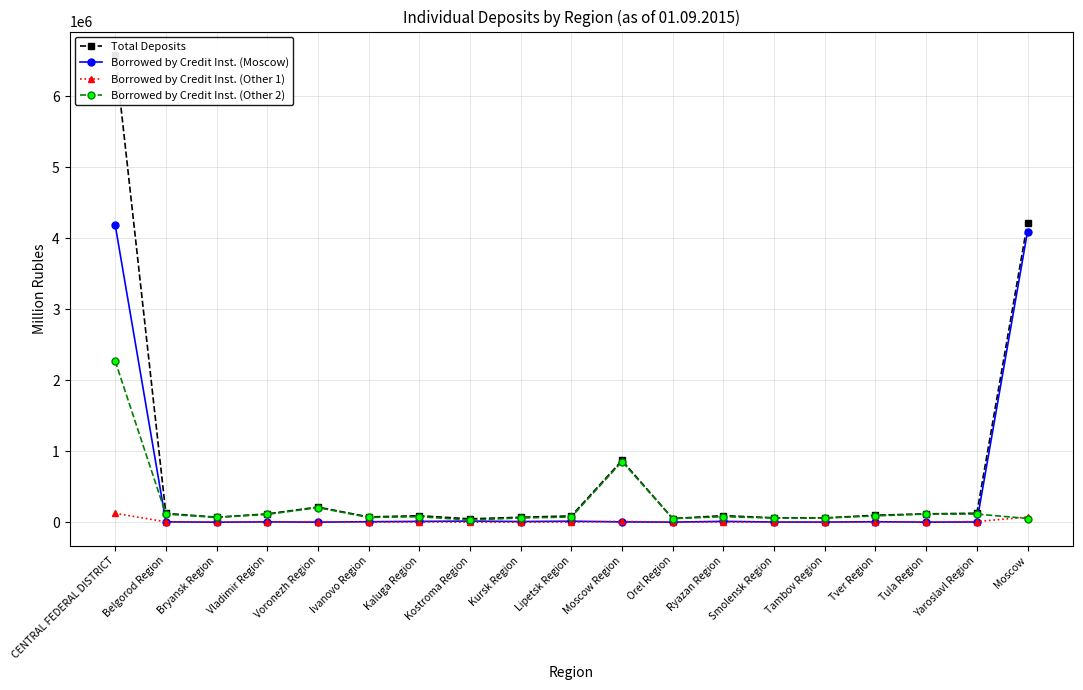

How many interior local valleys does the Total Deposits series have?

5